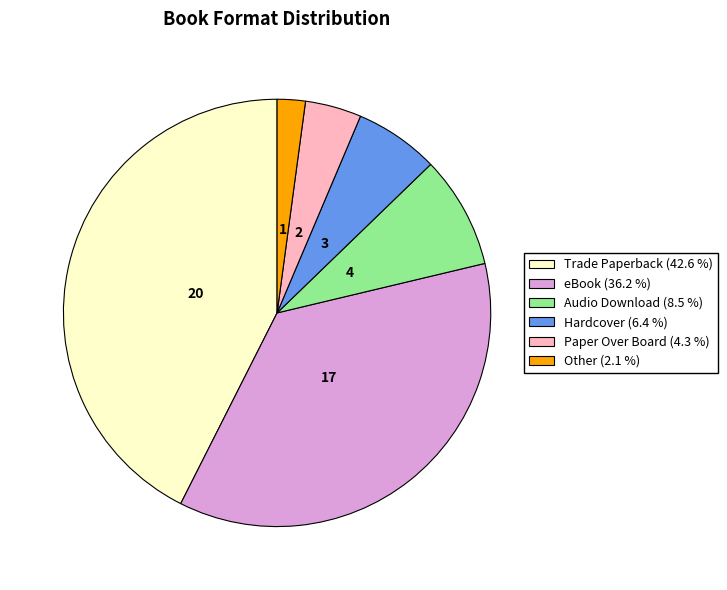

Which category has the smallest portion of the pie?

Other